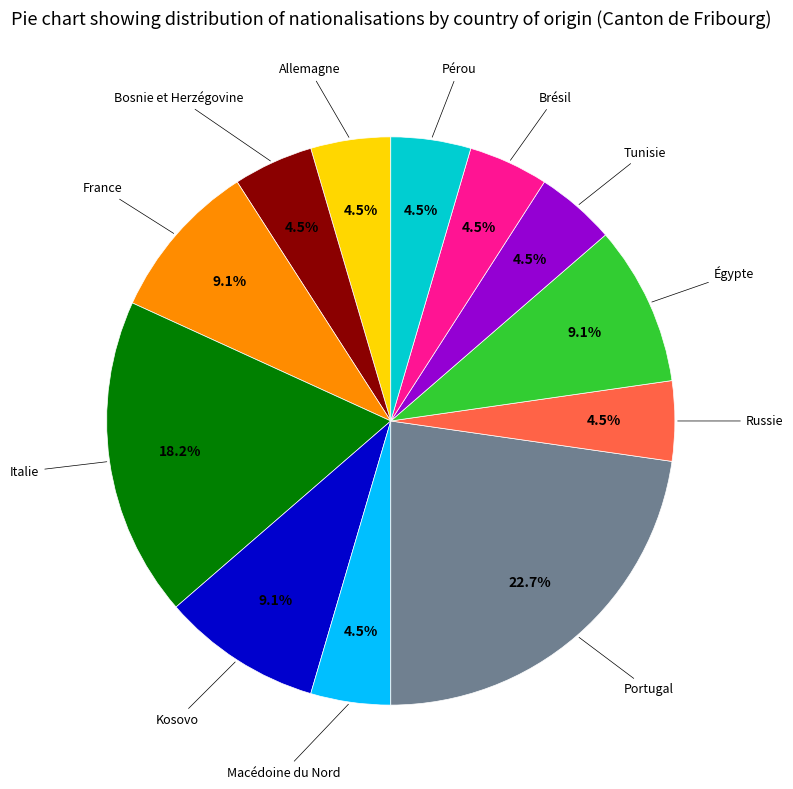

To the nearest percent, what is the average slice percentage?

8%